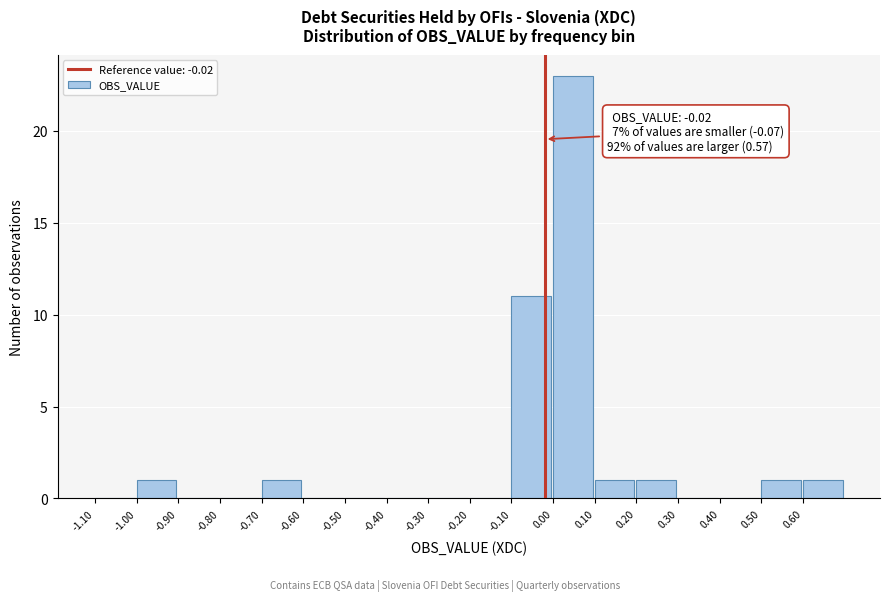

Over which range of the x-axis is the bar tallest?

0.0 to 0.1